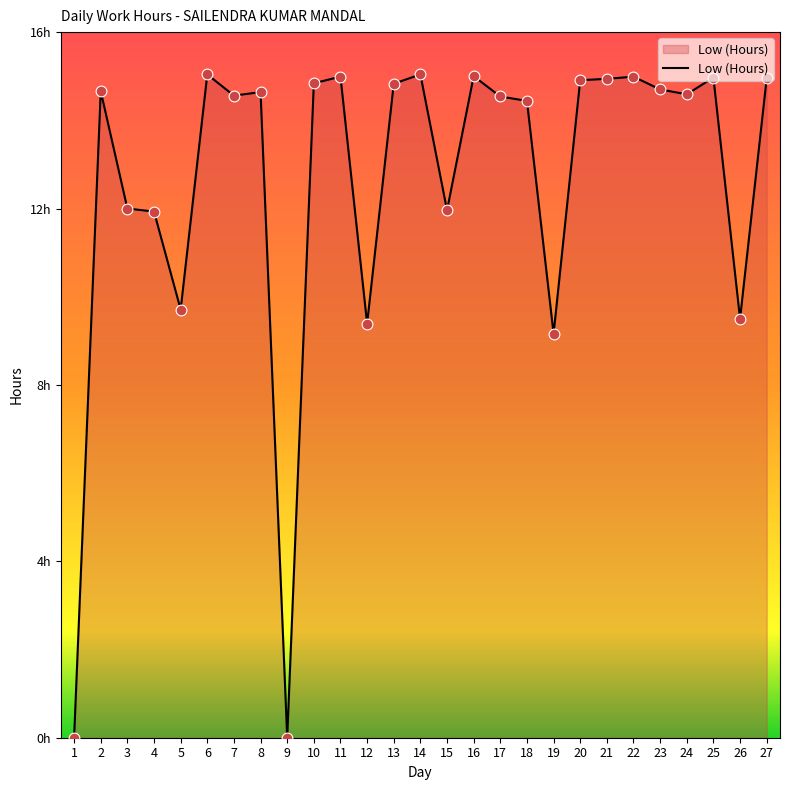

Which has a higher value, 16 or 18?

16